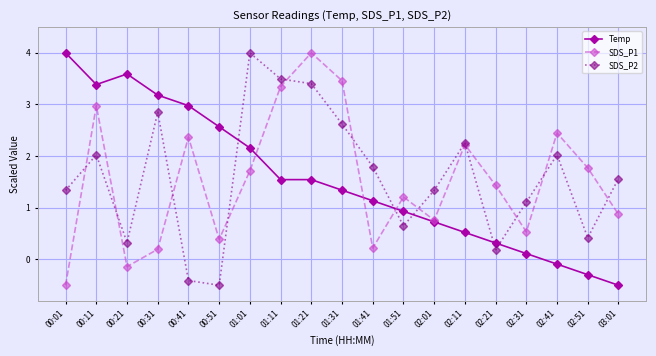

Between 00:31 and 00:41, which series saw the biggest shift?

SDS_P2